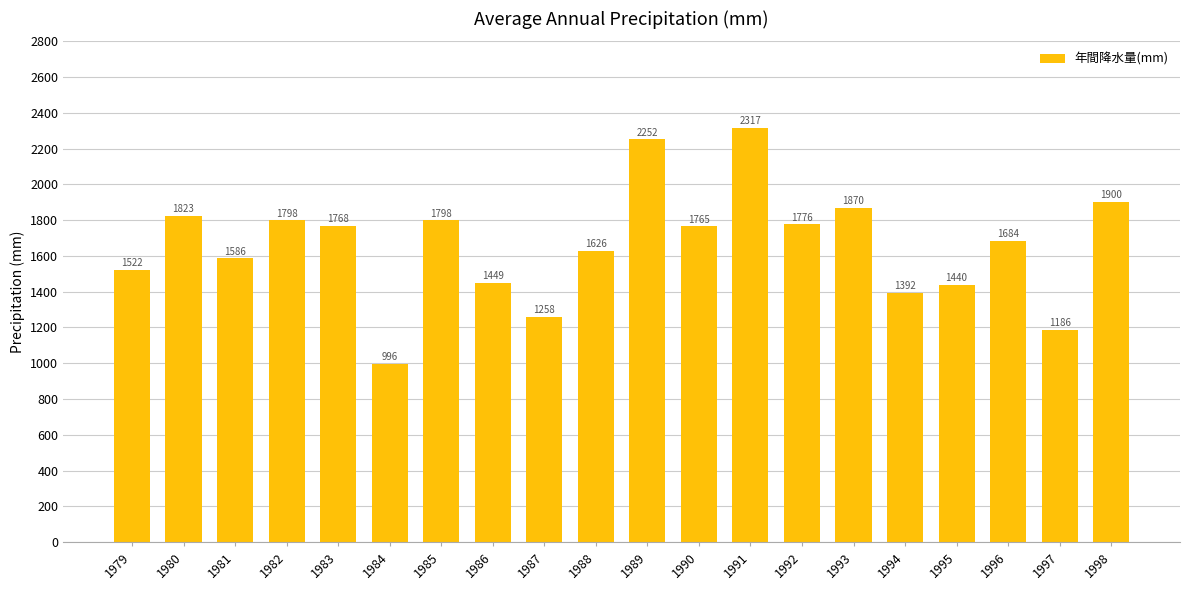

At which category does the chart reach its minimum across all series?

1984